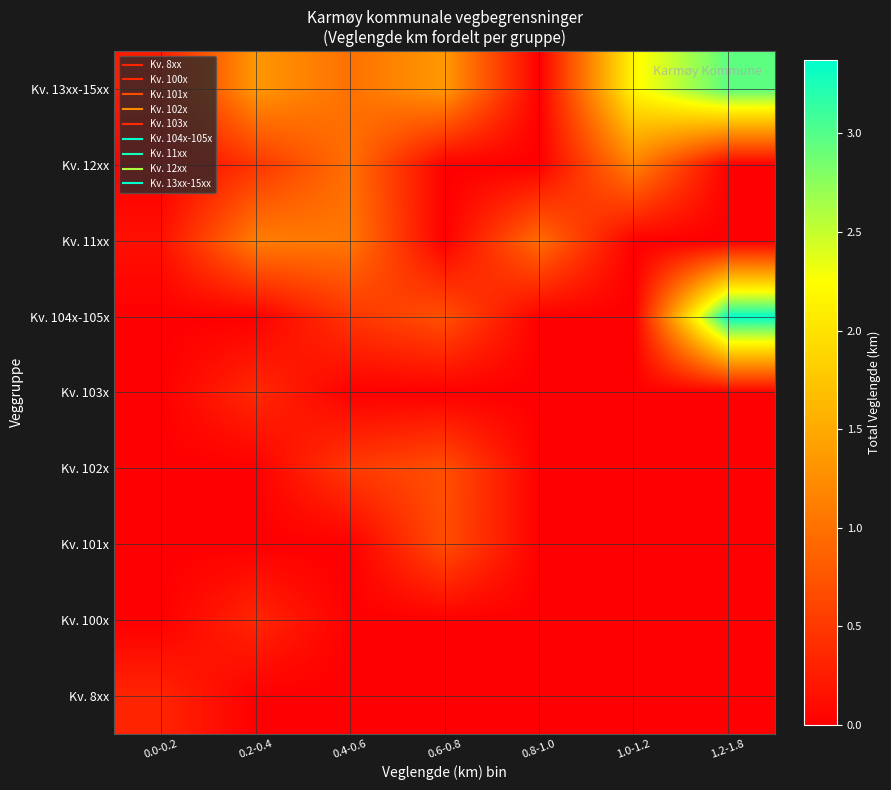

List the series in order of their peak value, lowest first.

Kv. 8xx, Kv. 100x, Kv. 103x, Kv. 101x, Kv. 102x, Kv. 11xx, Kv. 12xx, Kv. 13xx-15xx, Kv. 104x-105x